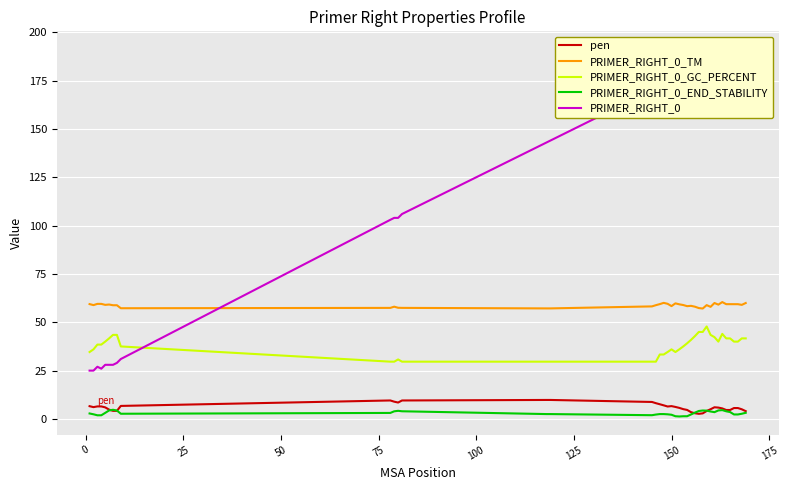

True or false: PRIMER_RIGHT_0_TM and pen cross at least once.

False